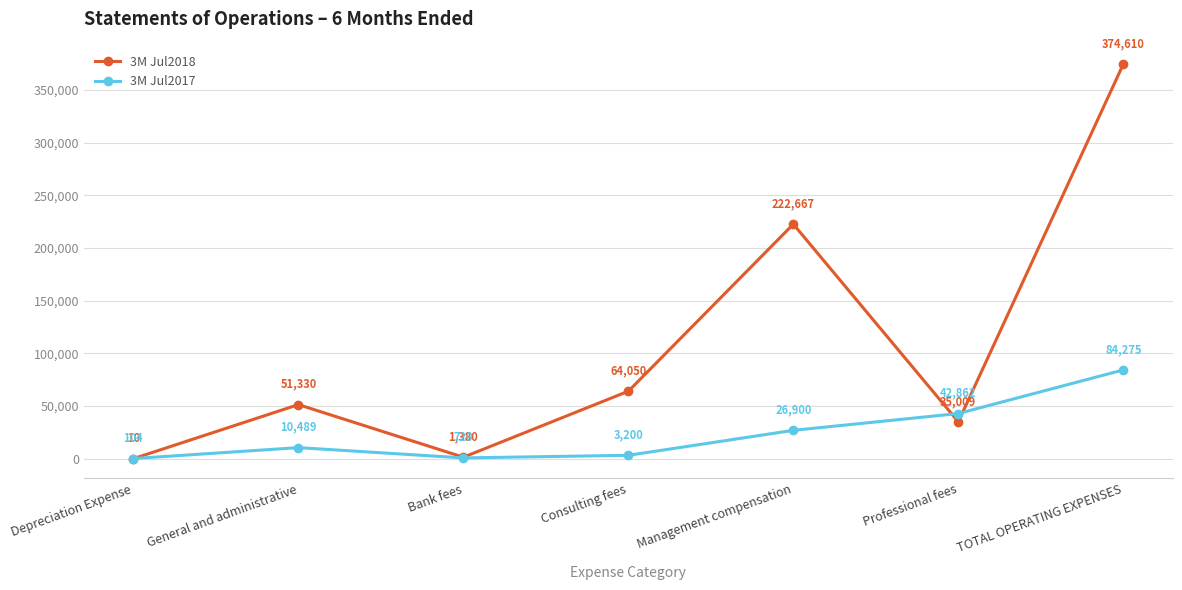

List the labels in order of 3M Jul2017 value, smallest first.

Depreciation Expense, Bank fees, Consulting fees, General and administrative, Management compensation, Professional fees, TOTAL OPERATING EXPENSES